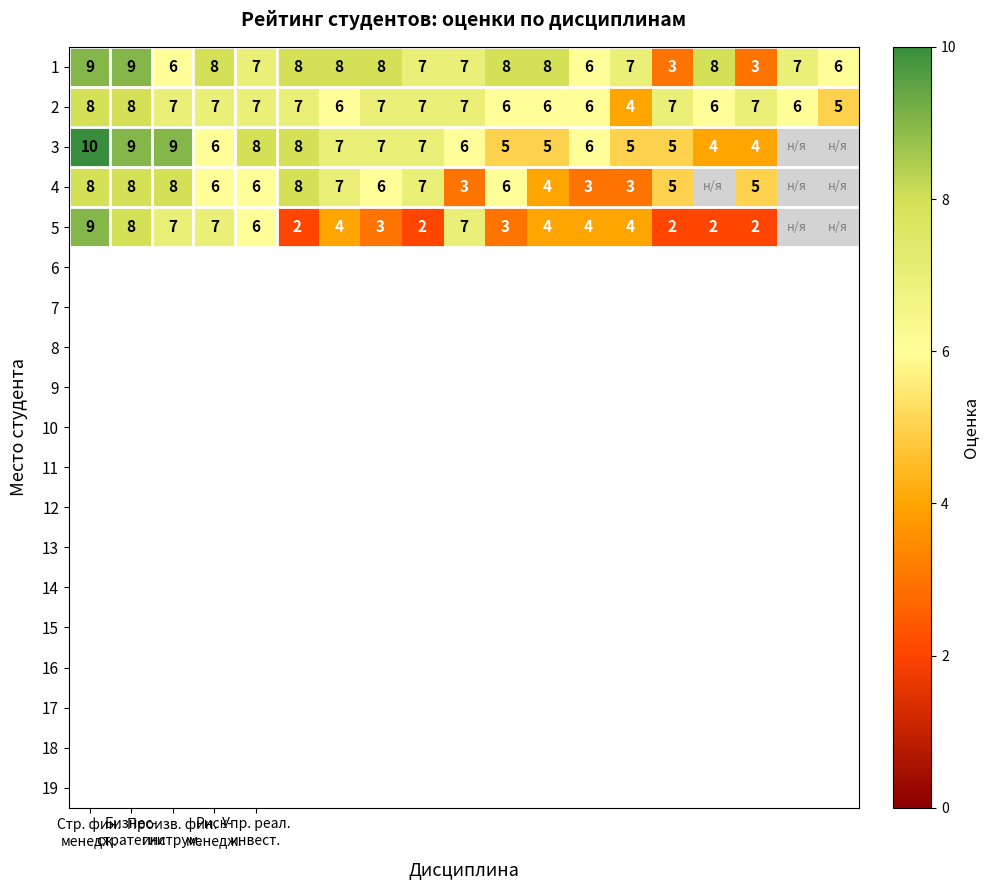

How many 1 values are between 6 and 8?

15